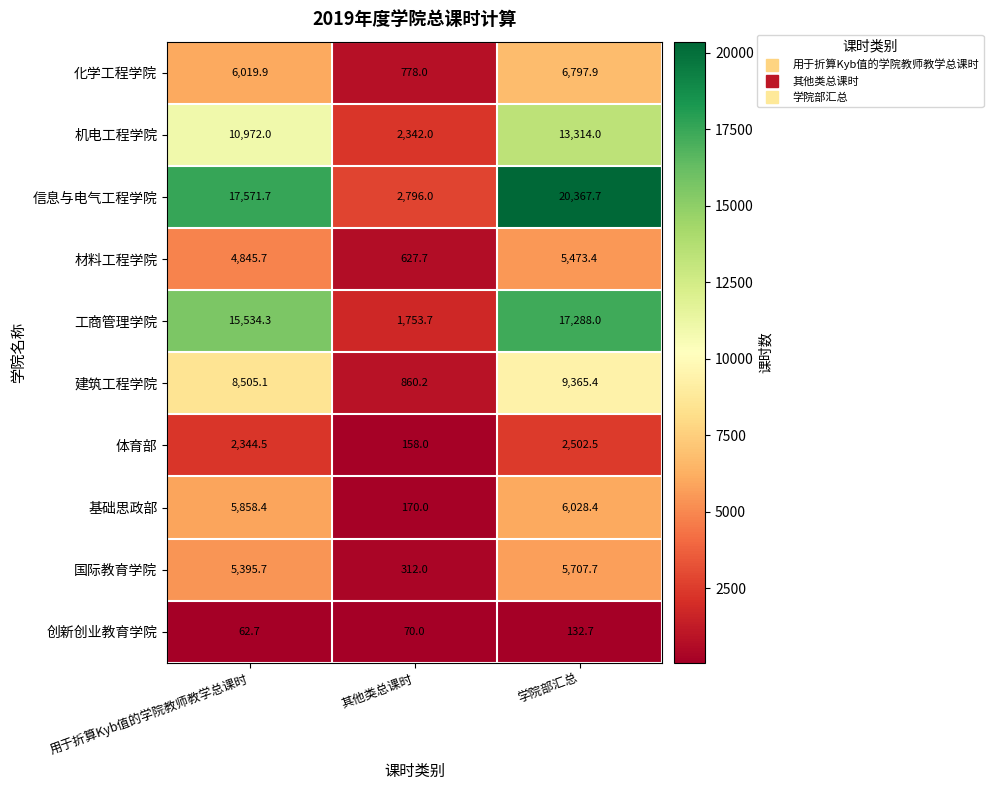

What is the sum of all 建筑工程学院 values?

18730.7